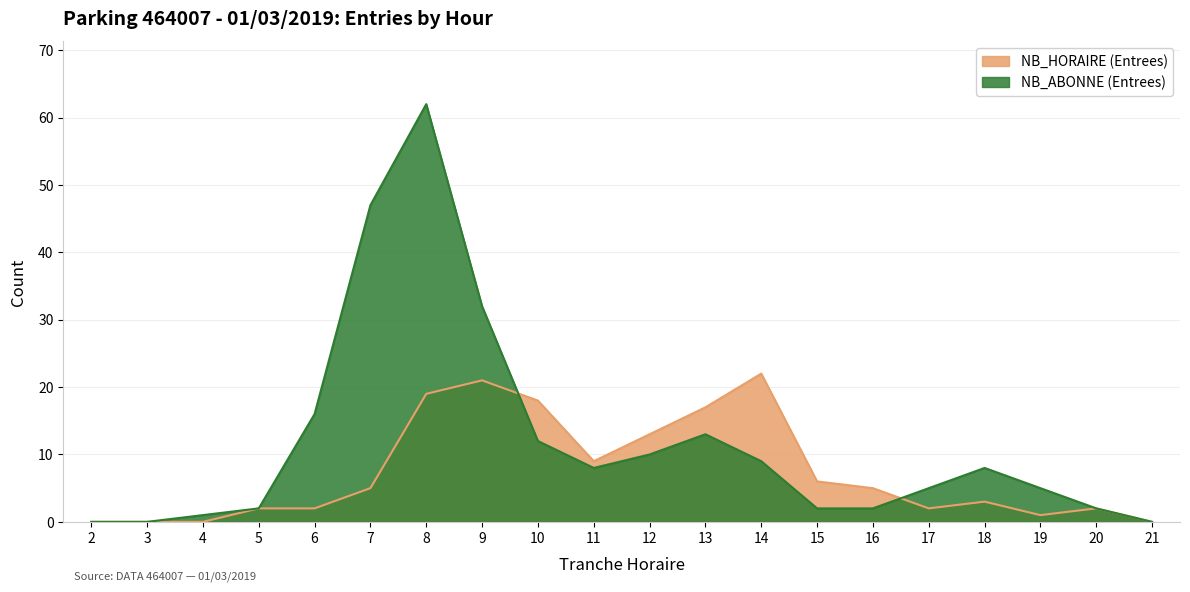

How many lines are shown in the chart?

2